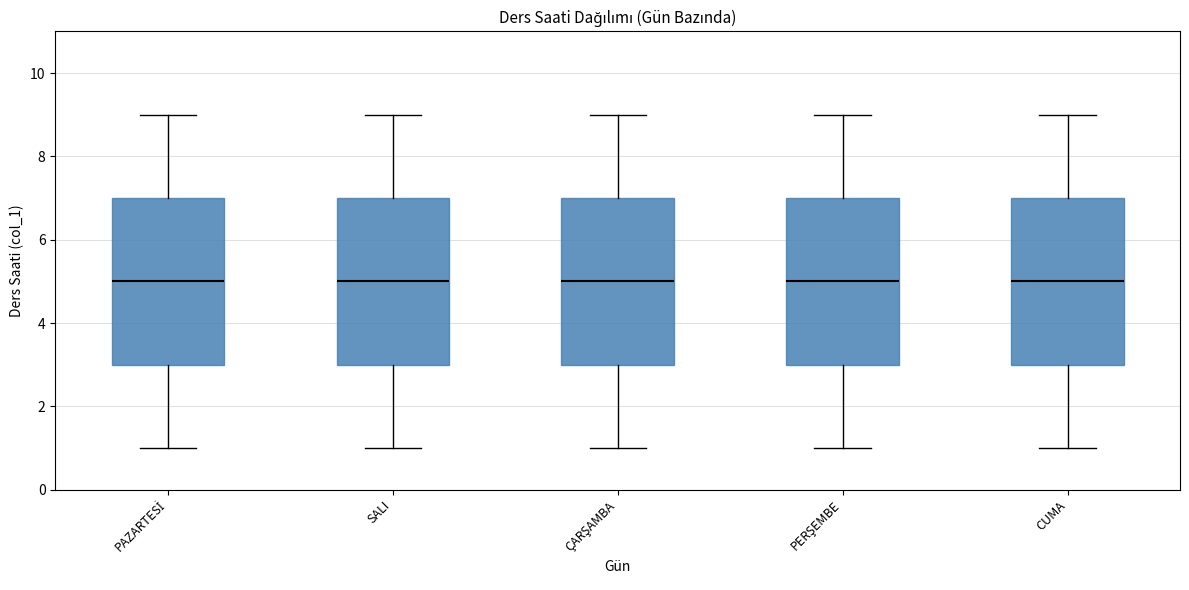

Reading left to right, read every box against the y-axis: the position of its median line, the range the box covers, and the ends of its whiskers. The values are not printed on the chart, so give them approximately, as read against the axis.

PAZARTESİ: median 5, box 3 to 7, whiskers 1 to 9
SALI: median 5, box 3 to 7, whiskers 1 to 9
ÇARŞAMBA: median 5, box 3 to 7, whiskers 1 to 9
PERŞEMBE: median 5, box 3 to 7, whiskers 1 to 9
CUMA: median 5, box 3 to 7, whiskers 1 to 9